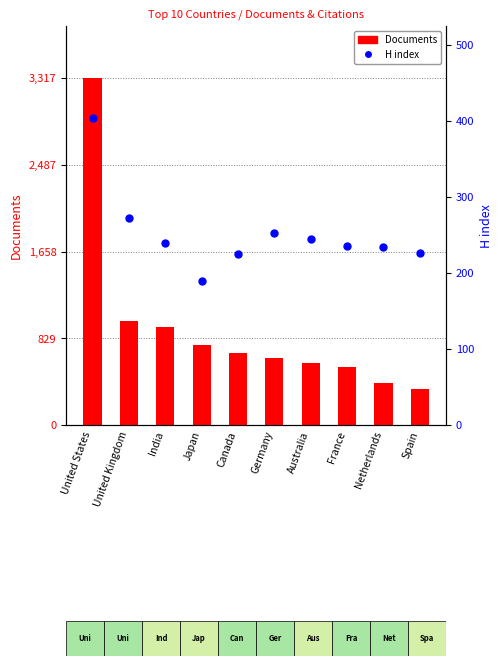

What is the change in value from Germany to France?

-17